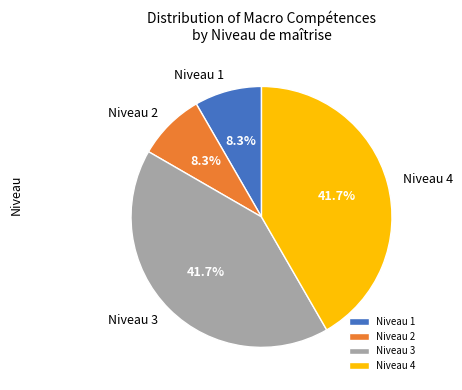

What portion of the pie excludes Niveau 3?

58.3%